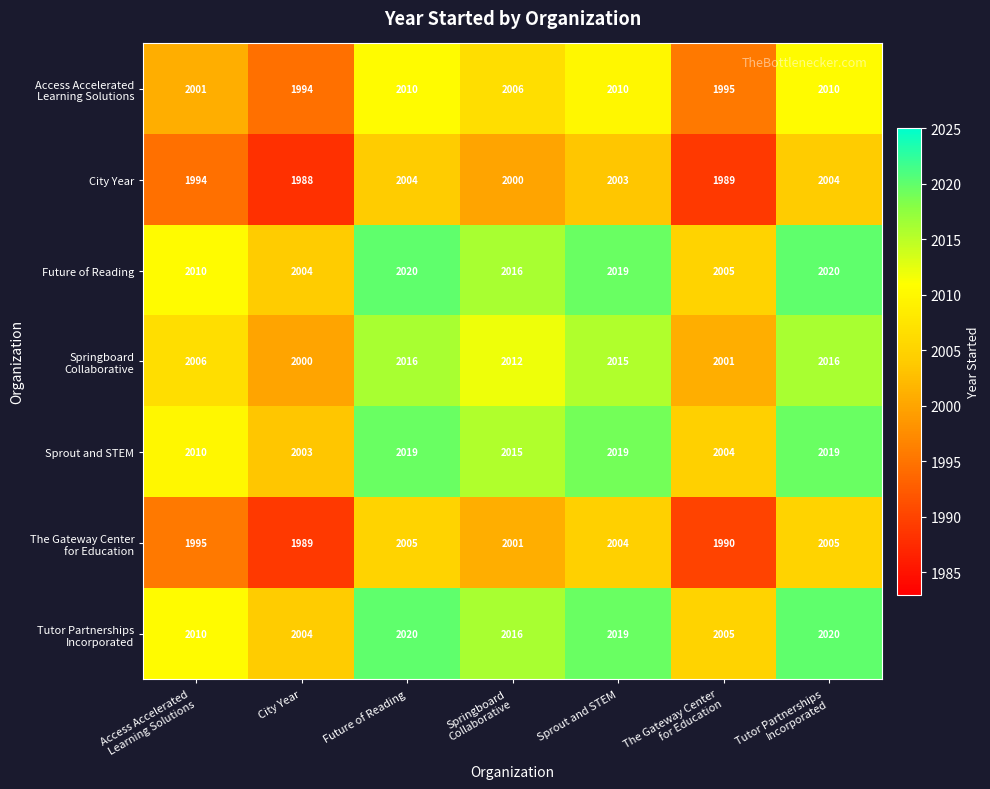

At how many categories does at least one series exceed 2011?

4